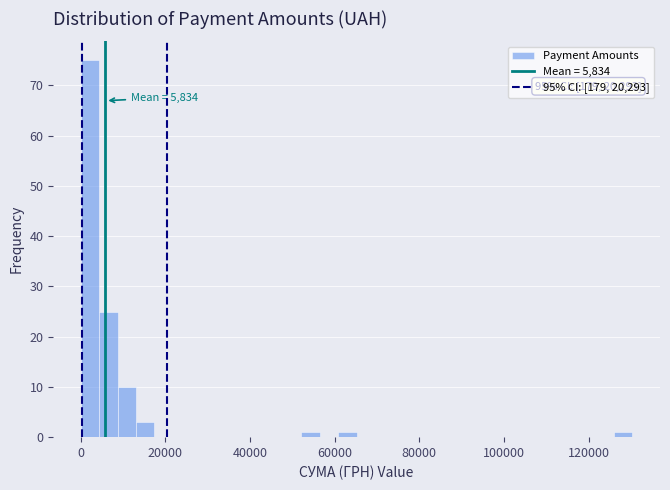

Read against the x-axis, roughly where is the centre of the tallest bar?

2000